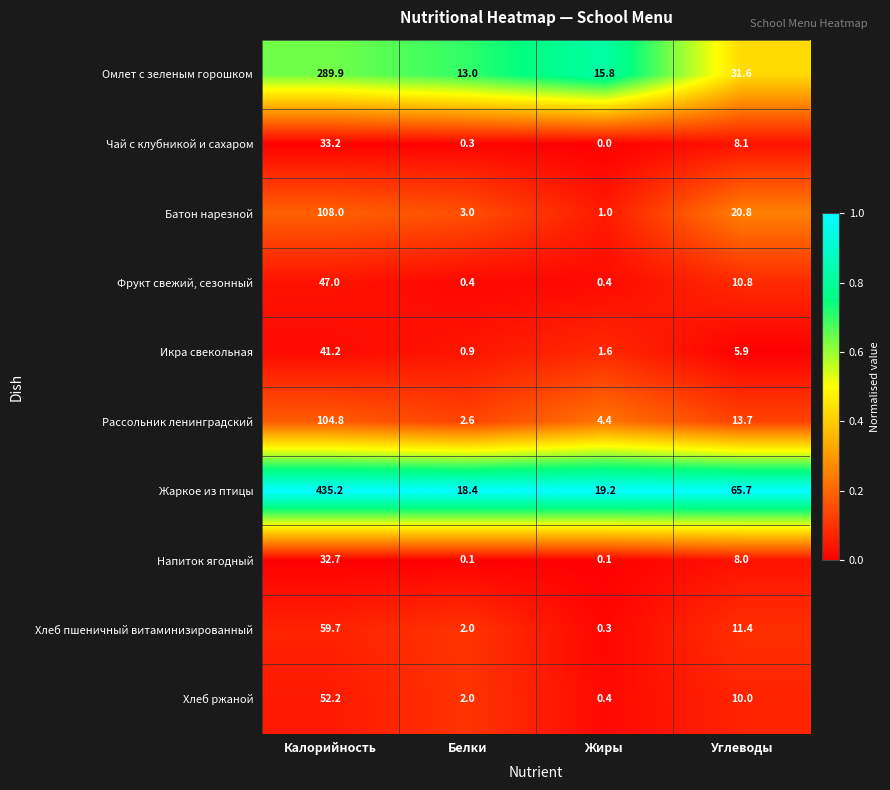

How many data points does each series have?

4